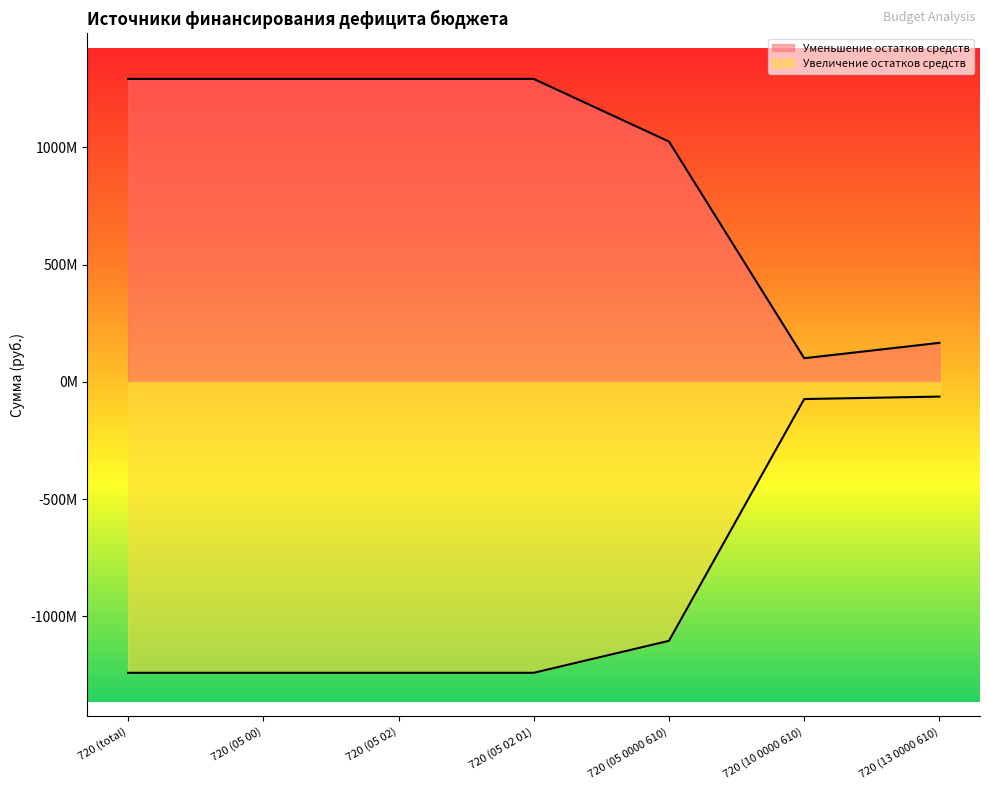

How many values in the Увеличение остатков средств series are below -1241627932?

4